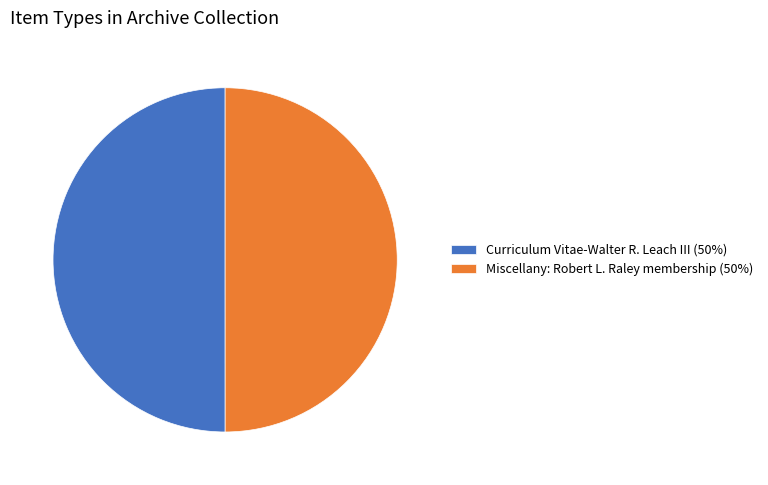

How many slices are in this pie chart?

2